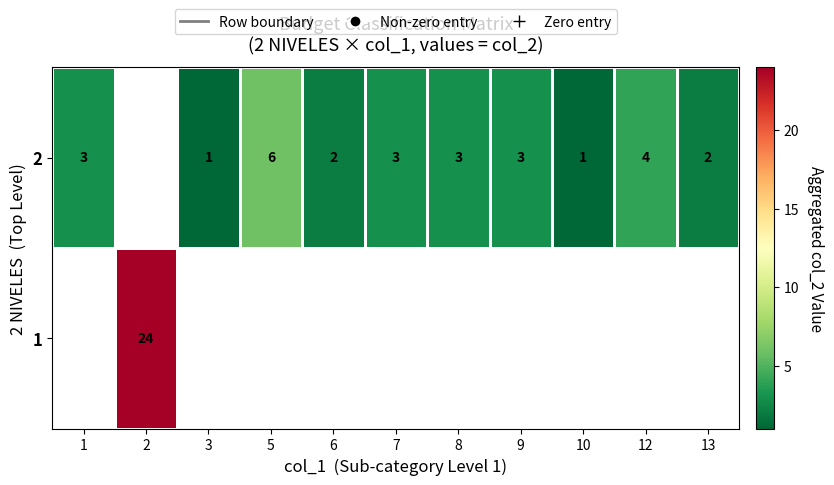

Is it true that 2 equals 1 at 13?

False